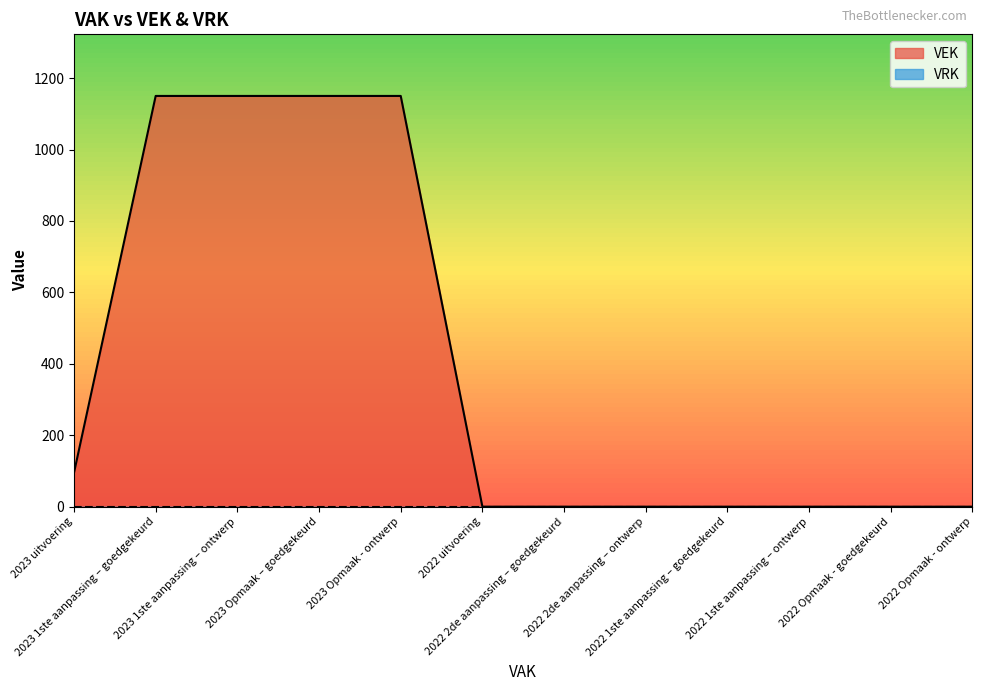

What is the label of the 12th point from the right?

2023 uitvoering